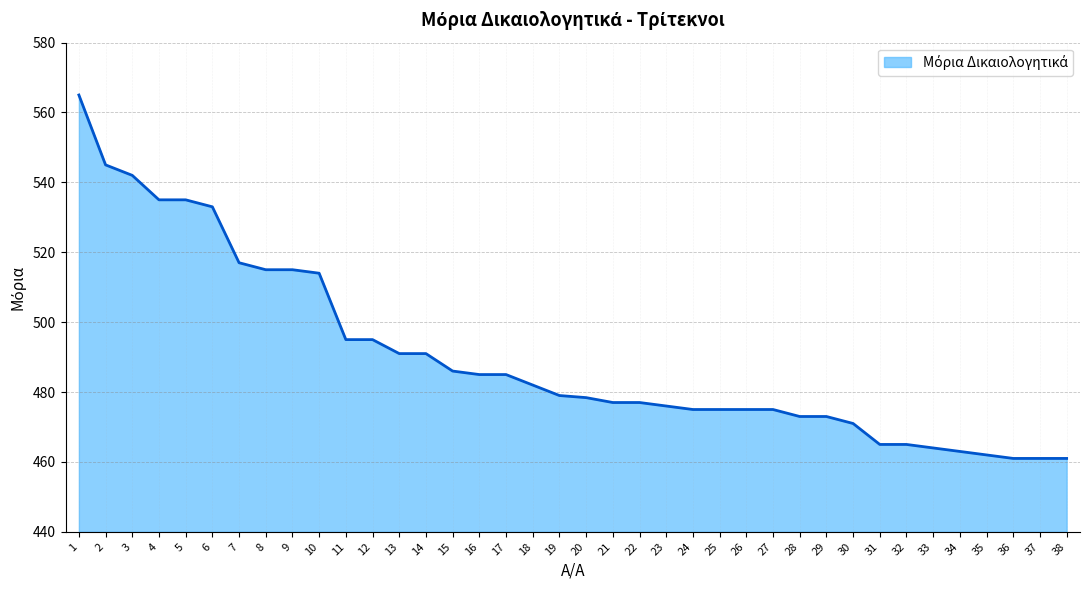

What is the minimum value shown in the chart?

461.0